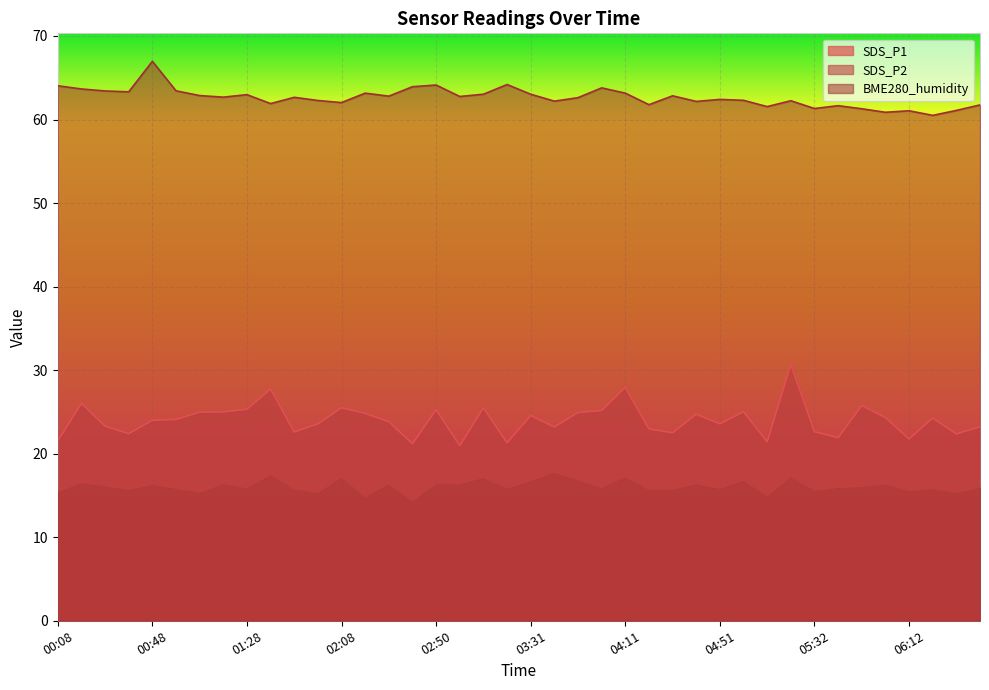

What is the difference between the maximum and minimum values in the SDS_P2 series?

3.4